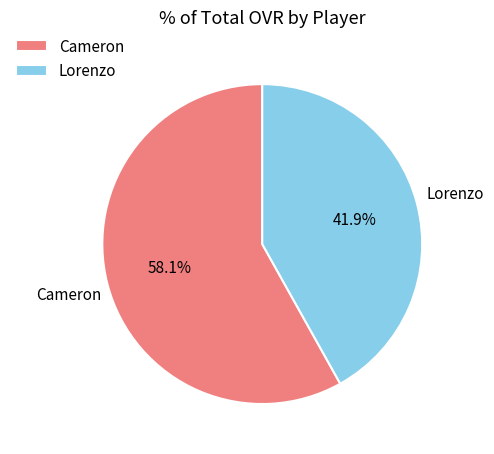

Which category accounts for the majority?

Cameron